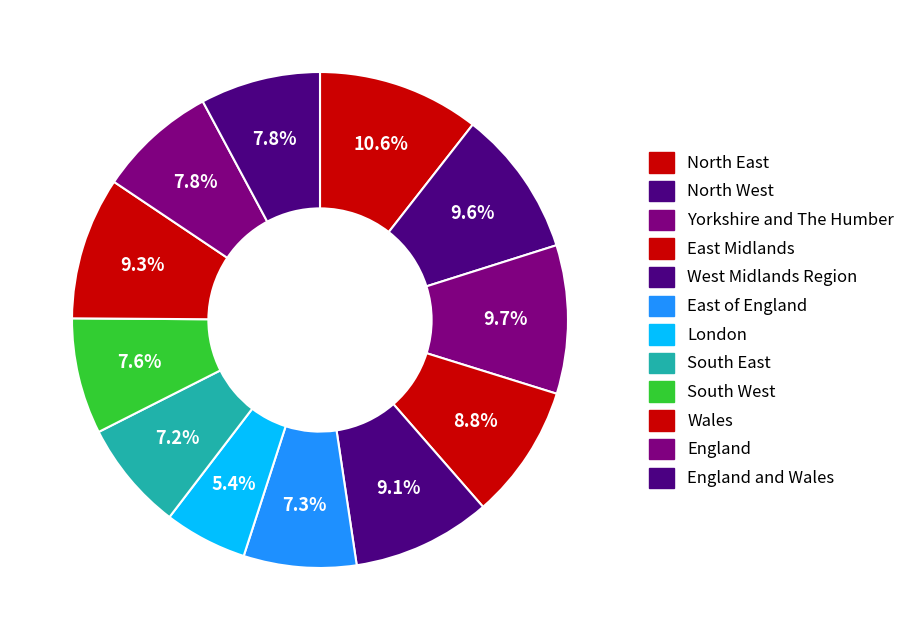

Does North East account for over 50% of the chart?

No